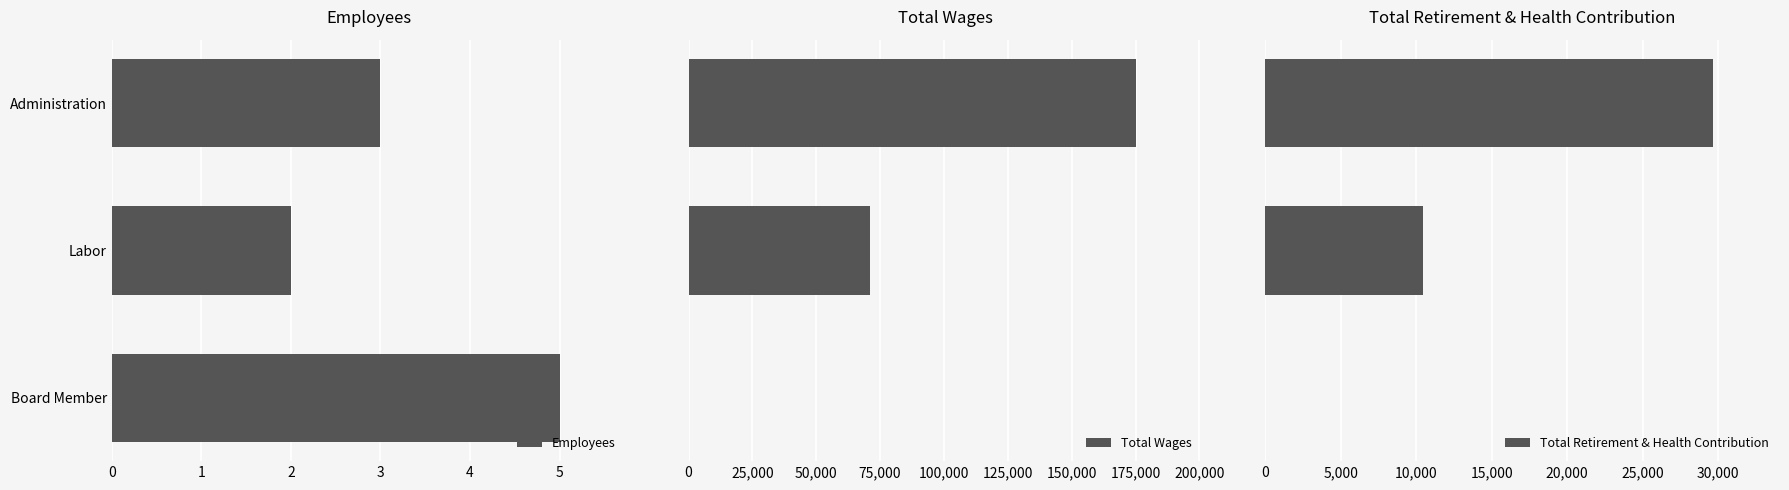

Is the value of Total Wages at 1 greater than the value of Total Retirement & Health Contribution at 2?

Yes